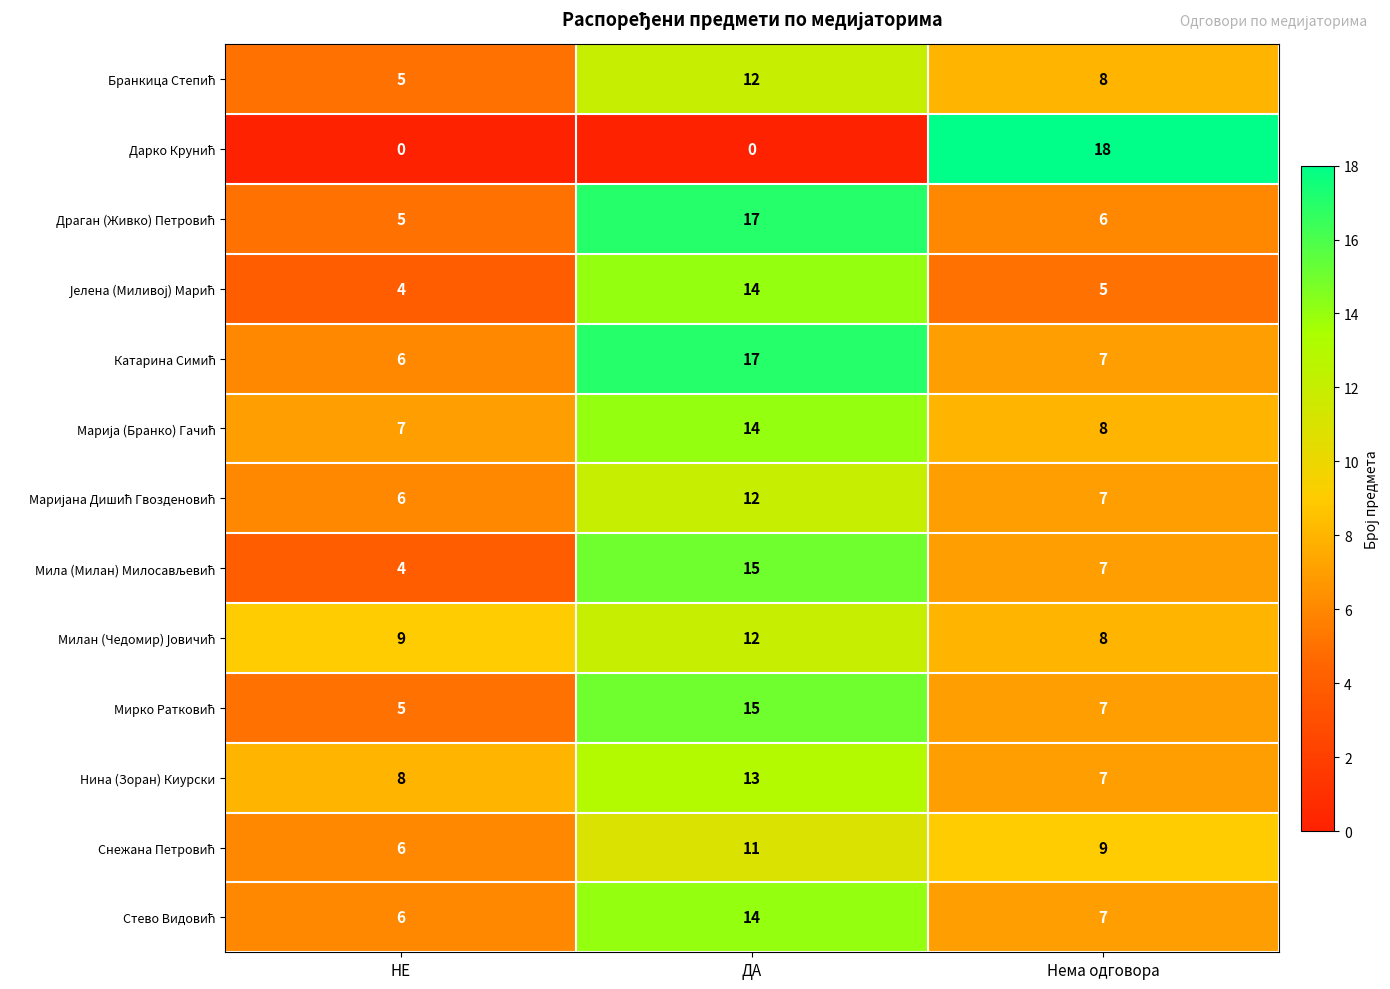

What is the spread (max minus min) of values at ДА?

17